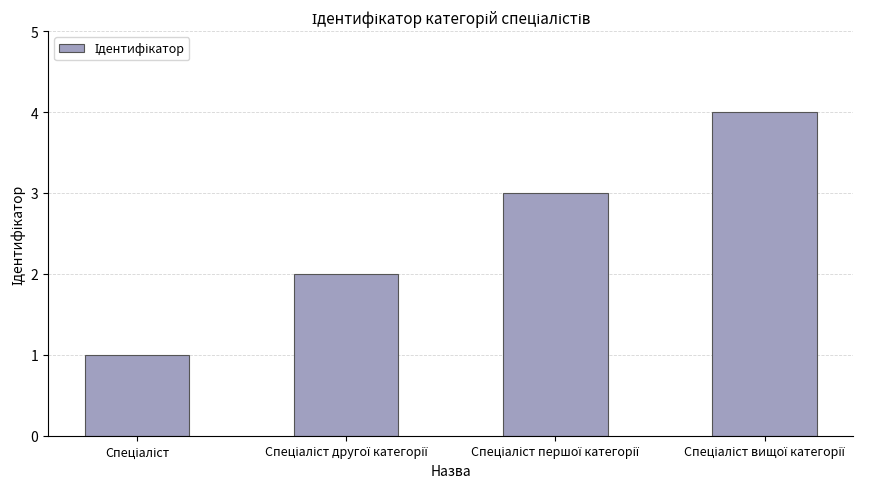

What is the sum of all values?

10